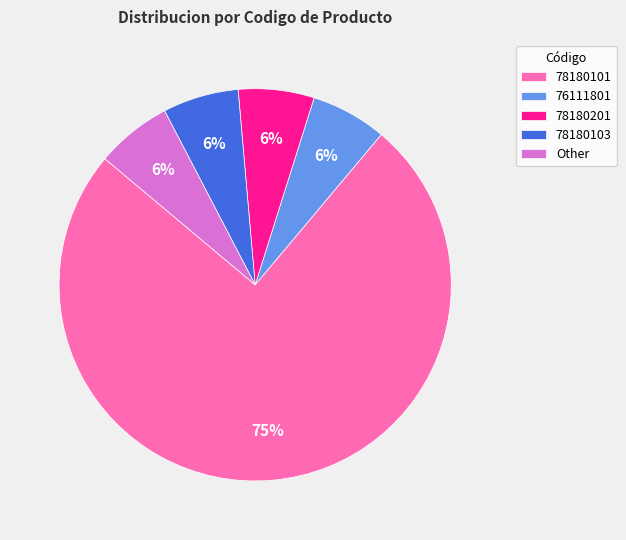

Which slice is the largest?

78180101